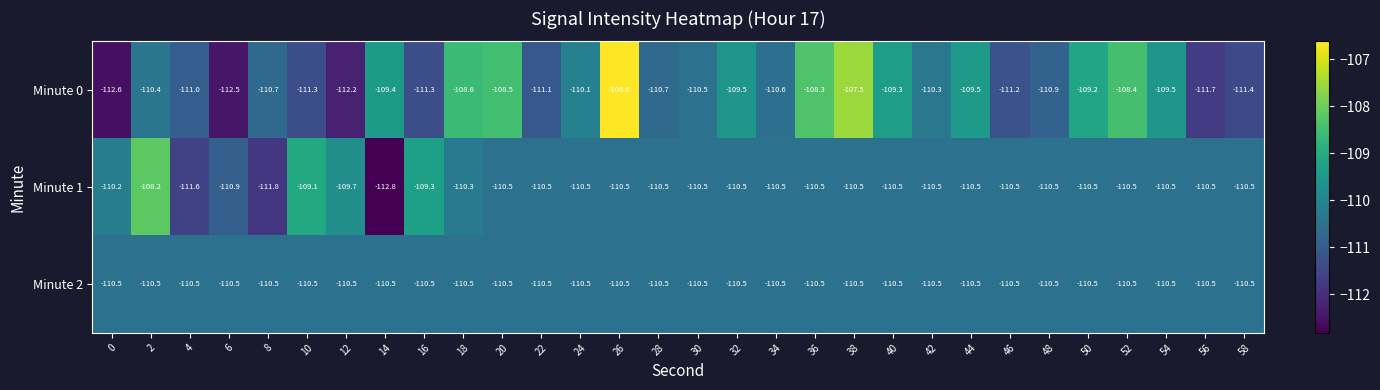

Rank the series by their maximum value, from highest to lowest.

Minute 0, Minute 1, Minute 2